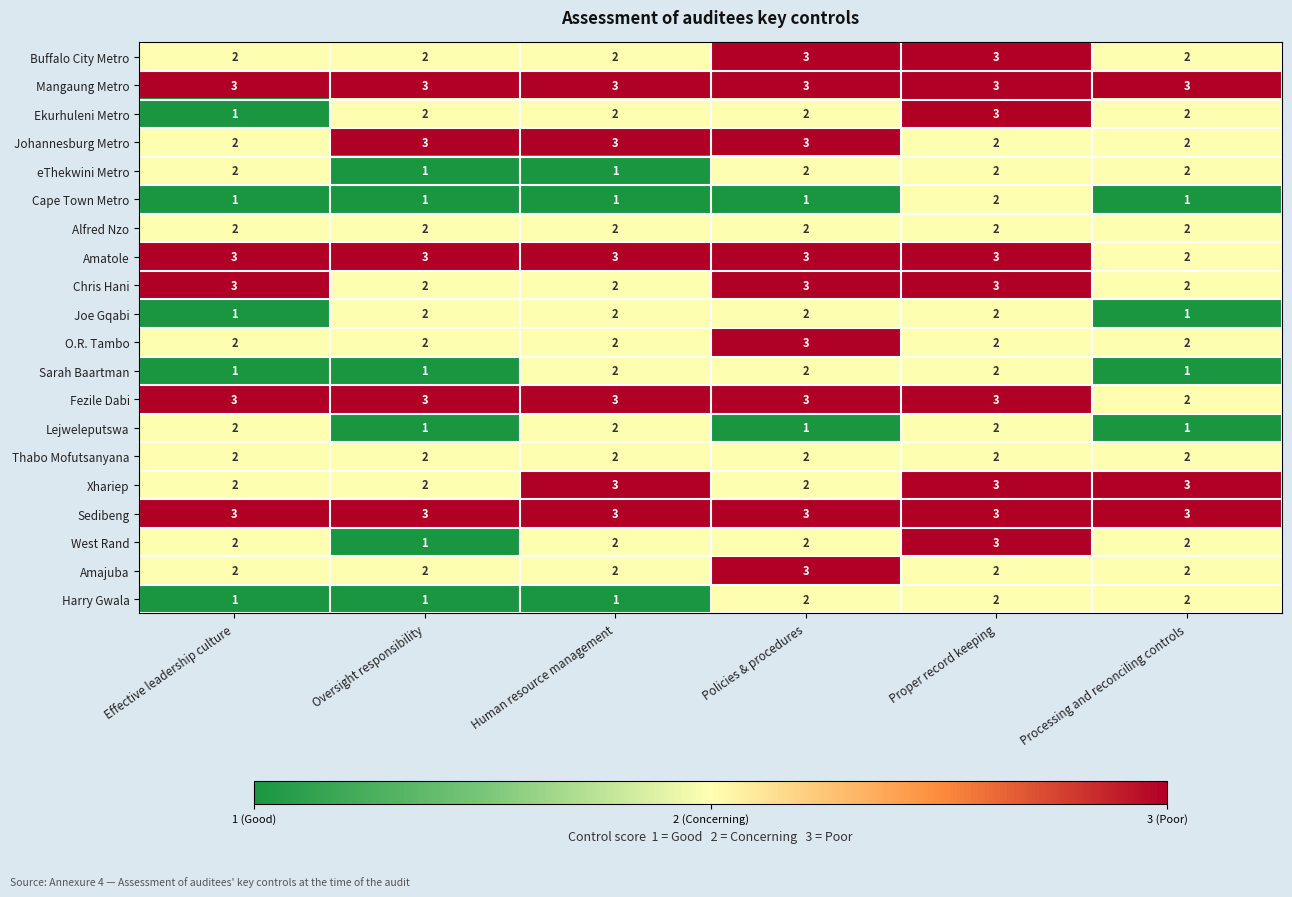

What is the maximum value shown in the chart?

3